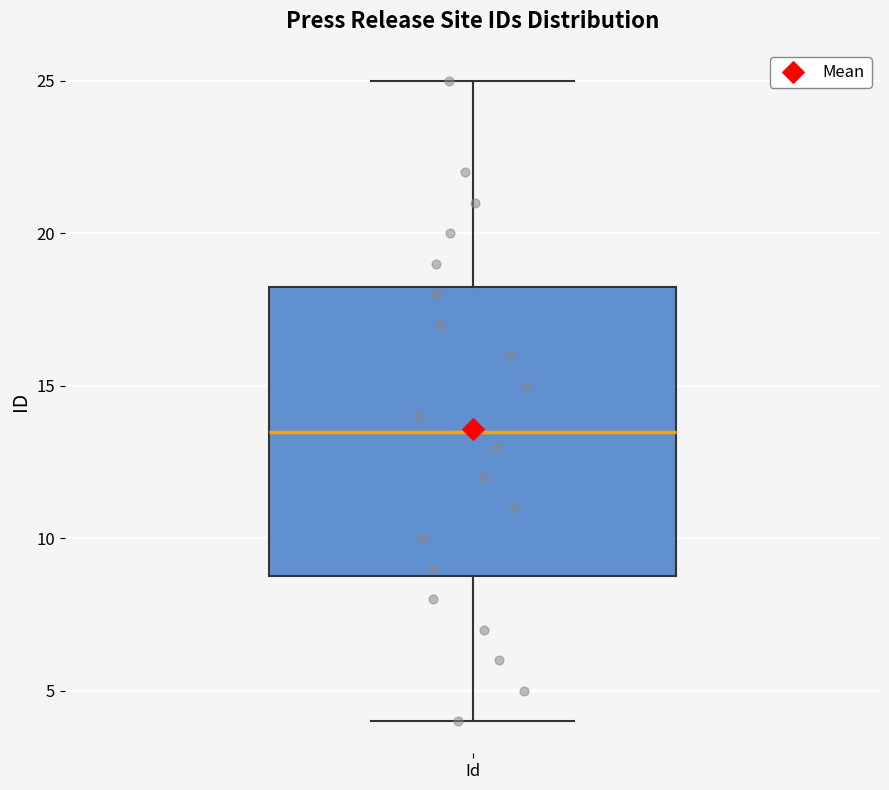

Where is the lower edge of the box for Id on the y-axis? The values are not printed on the chart, so give them approximately, as read against the axis.

9.0